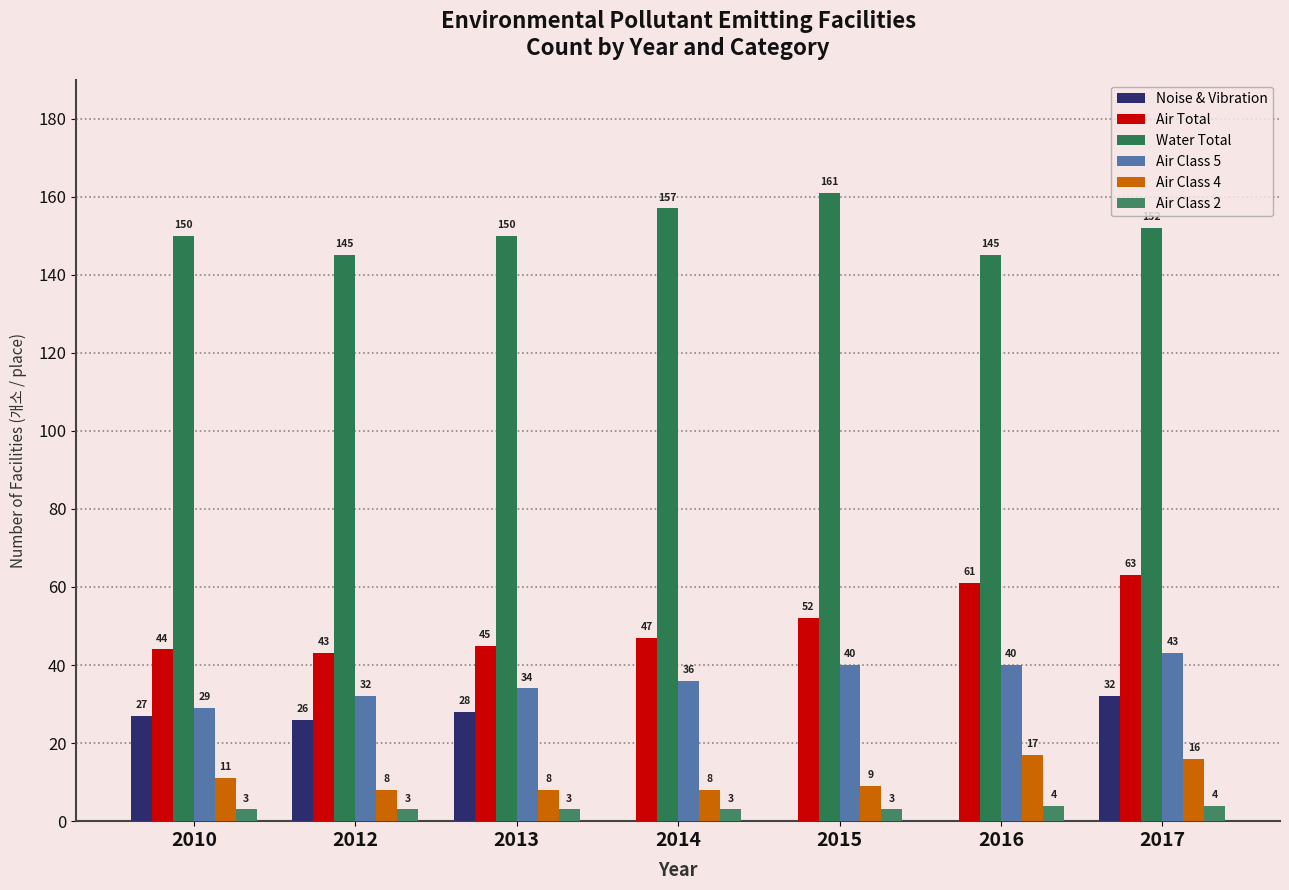

Rank the categories by Noise & Vibration value from lowest to highest.

2014, 2015, 2016, 2012, 2010, 2013, 2017